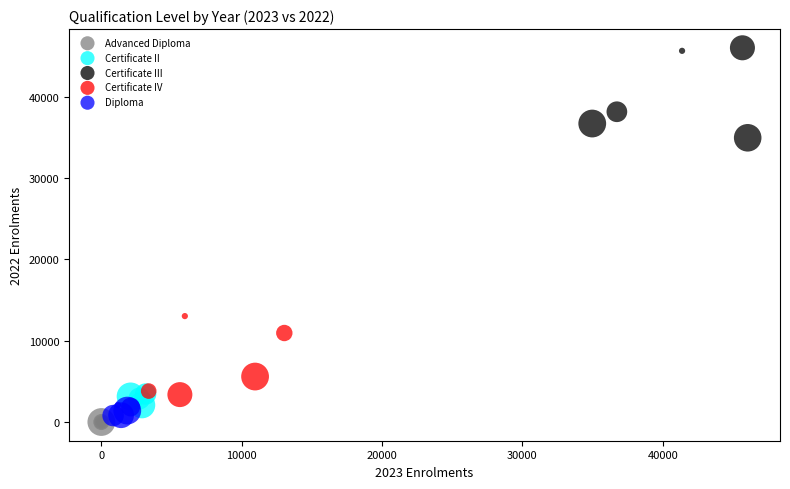

What are all the series names shown in the legend?

Advanced Diploma, Certificate II, Certificate III, Certificate IV, Diploma